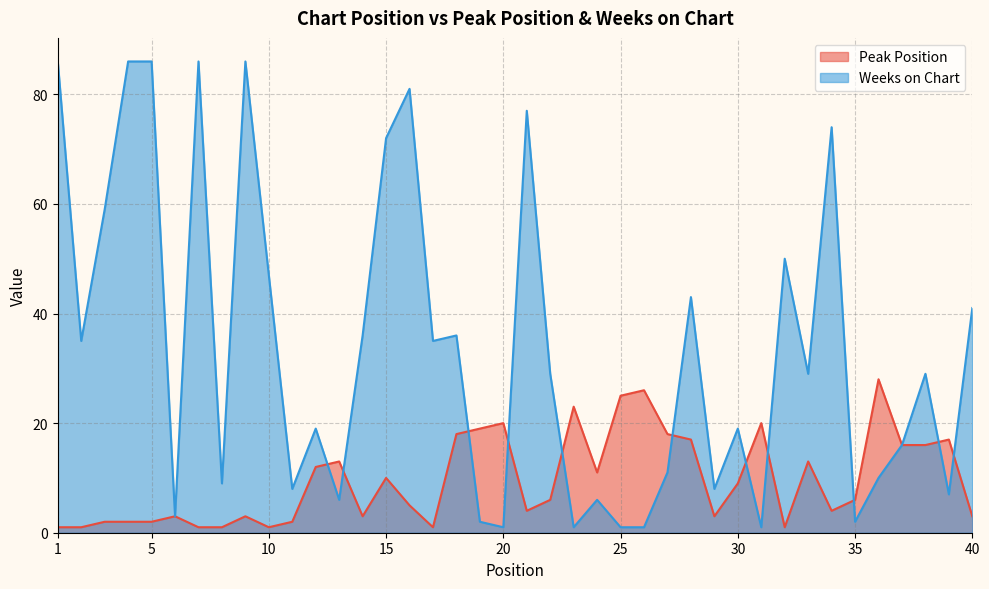

How many lines are shown in the chart?

2